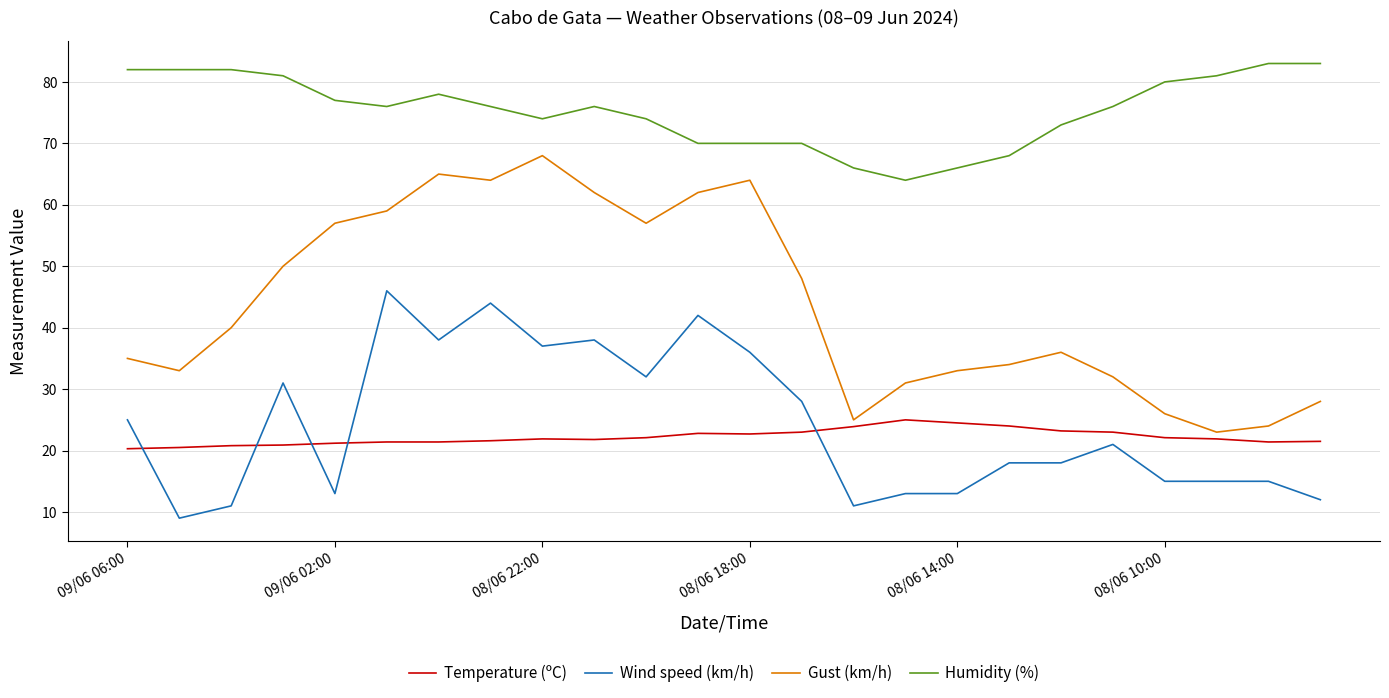

How many series are shown in this chart?

4